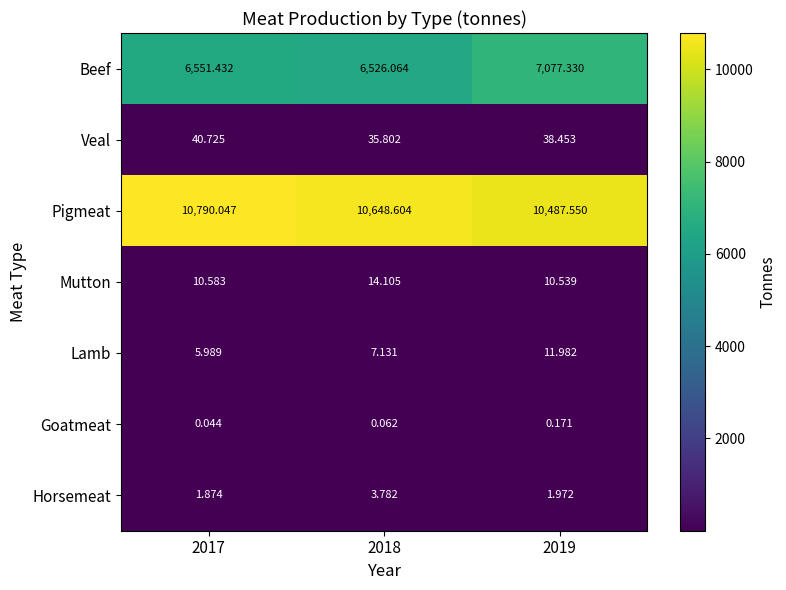

List the series in order of their peak value, lowest first.

Goatmeat, Horsemeat, Lamb, Mutton, Veal, Beef, Pigmeat